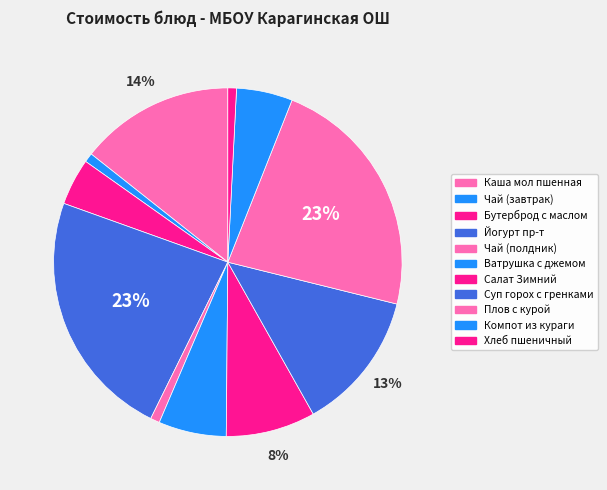

Combined, do Каша мол пшенная and Ватрушка с джемом account for over 50%?

No